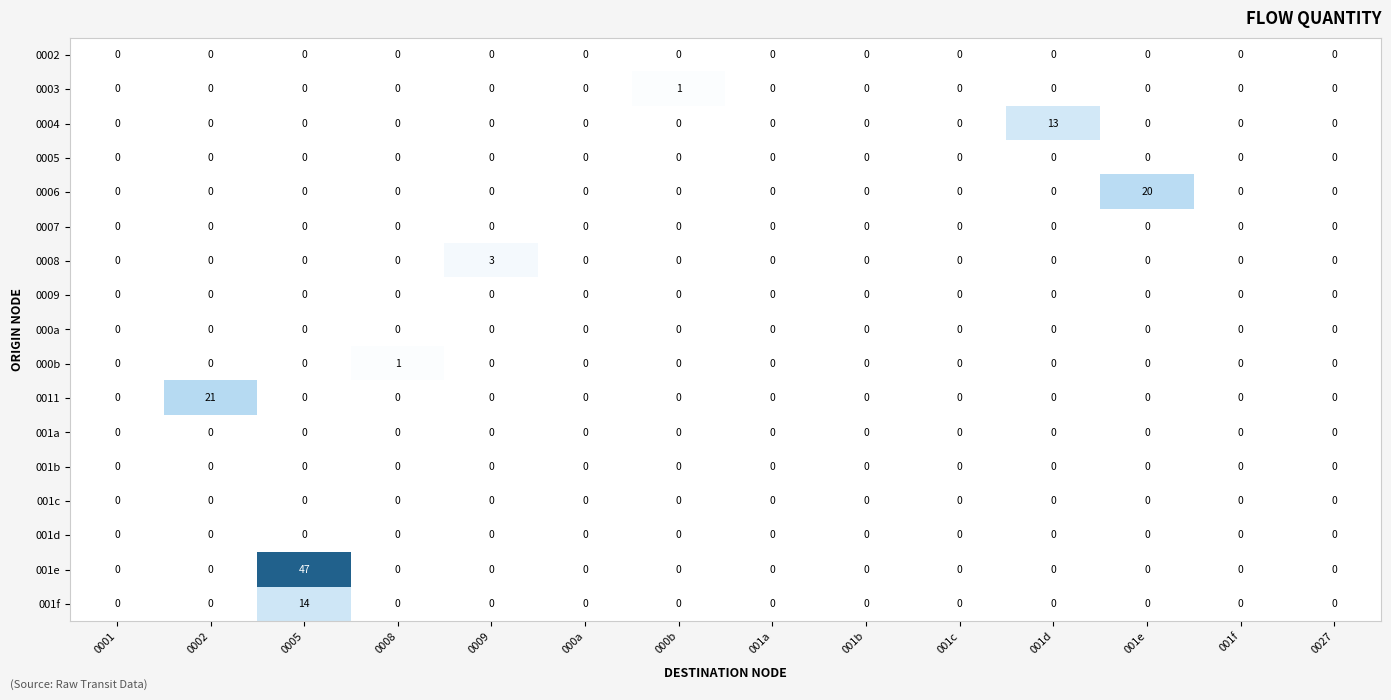

What is the sum of the 0011 values at 0005 and 0002?

21